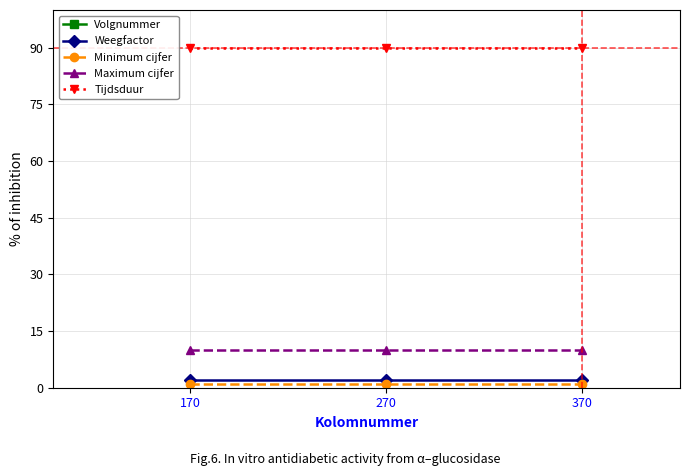

What is the value of the Tijdsduur point at the 3rd from the left?

90